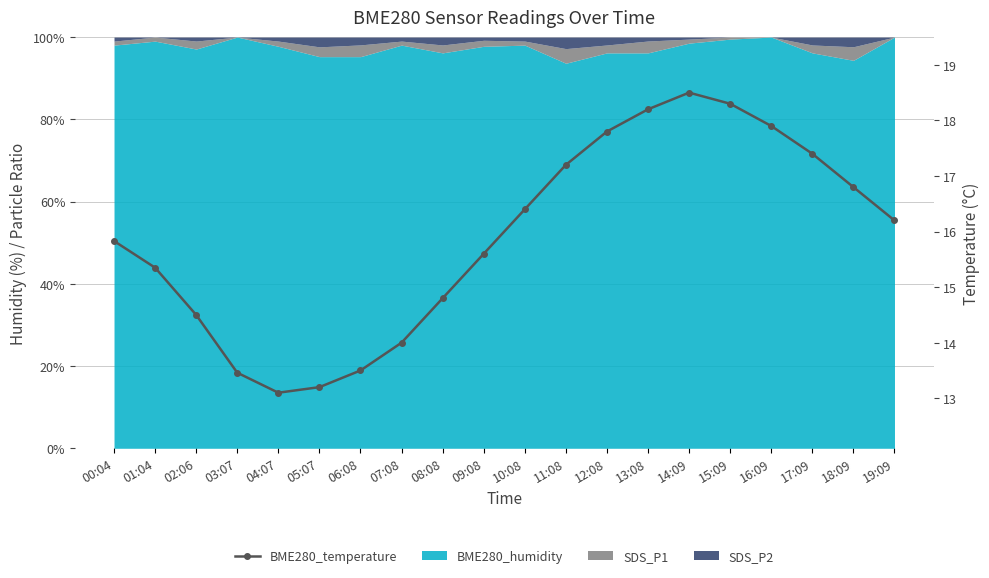

Reading left to right, extract all data points from this chart.

15.8	15.3	14.5	13.5	13.1	13.2	13.5	14.0	14.8	15.6	16.4	17.2	17.8	18.2	18.5	18.3	17.9	17.4	16.8	16.2